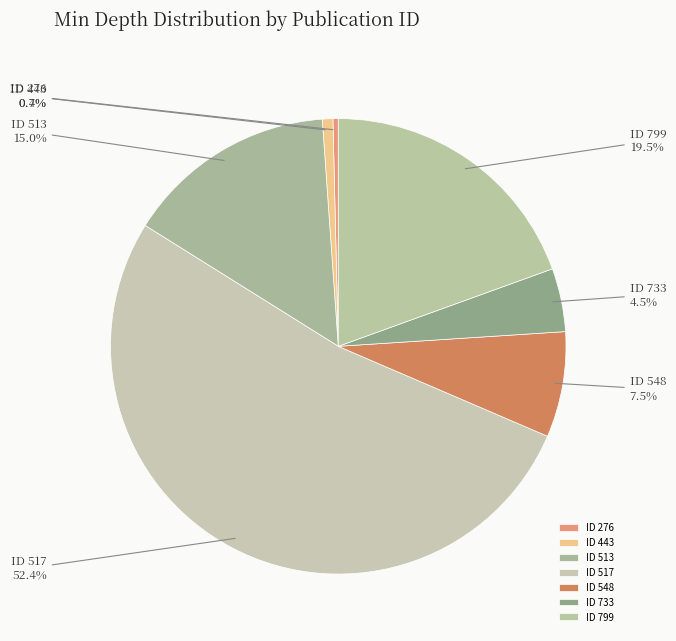

What percentage do ID 733 and ID 799 together represent?

24.0%